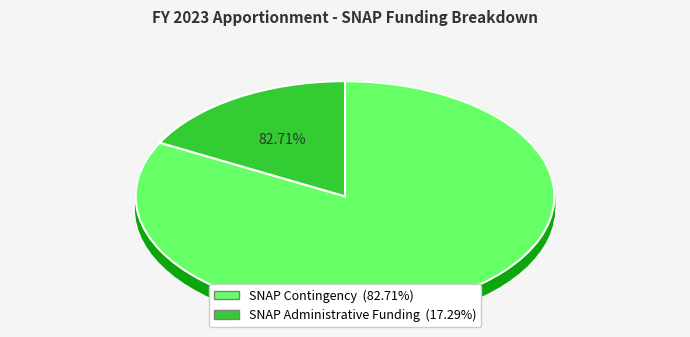

To the nearest percent, what is the difference between the SNAP Administrative Funding and SNAP Contingency slice percentages?

65%